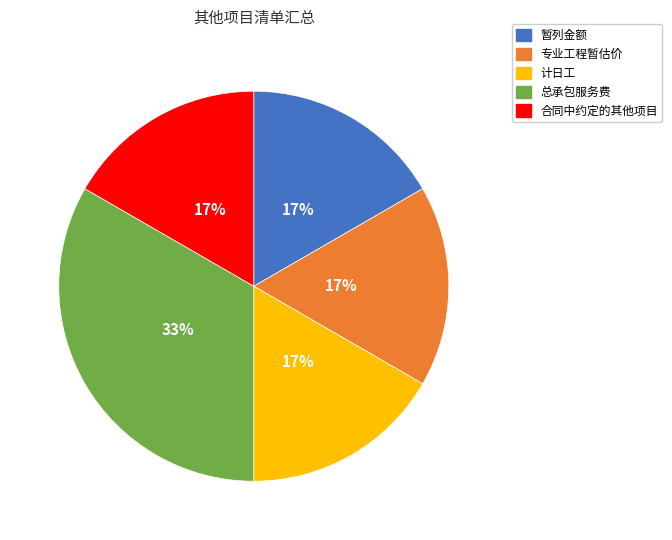

Is there a majority slice in this chart?

No